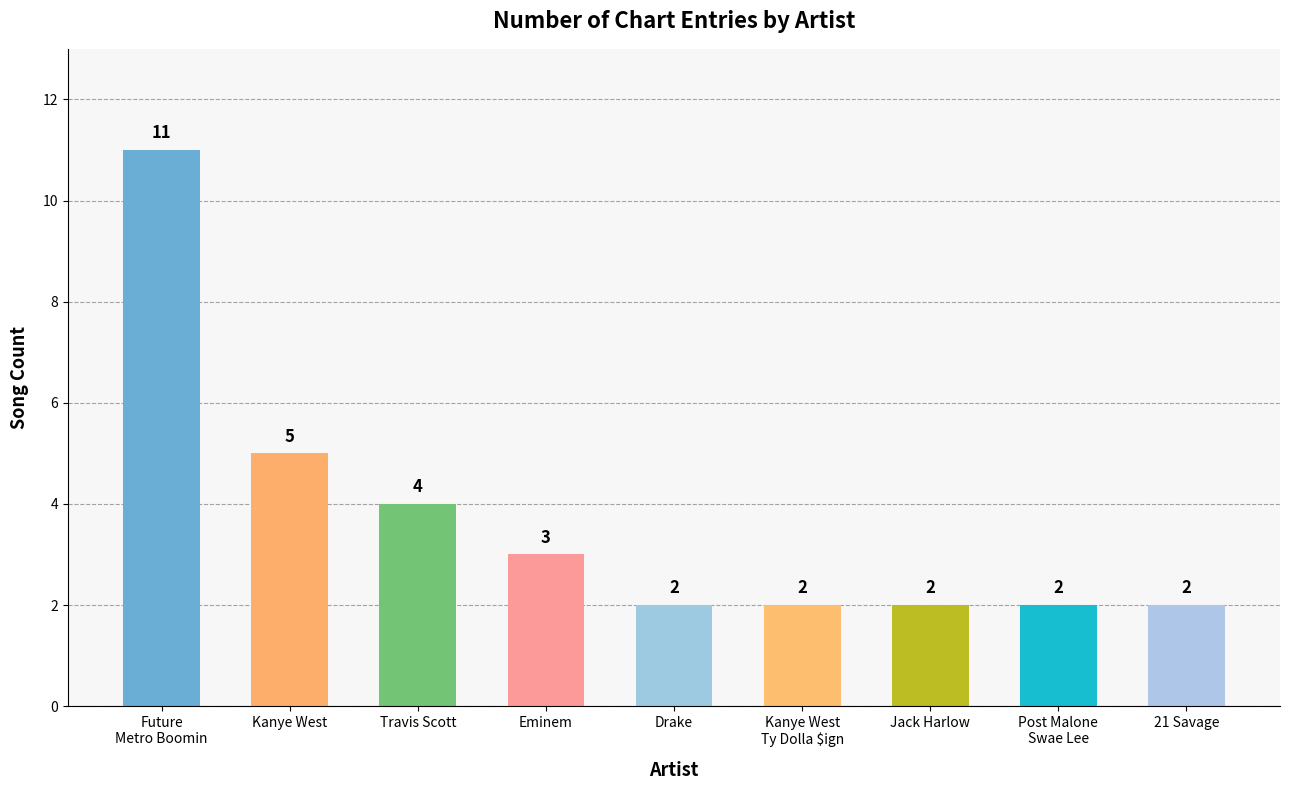

What position from the right is 21 Savage?

1